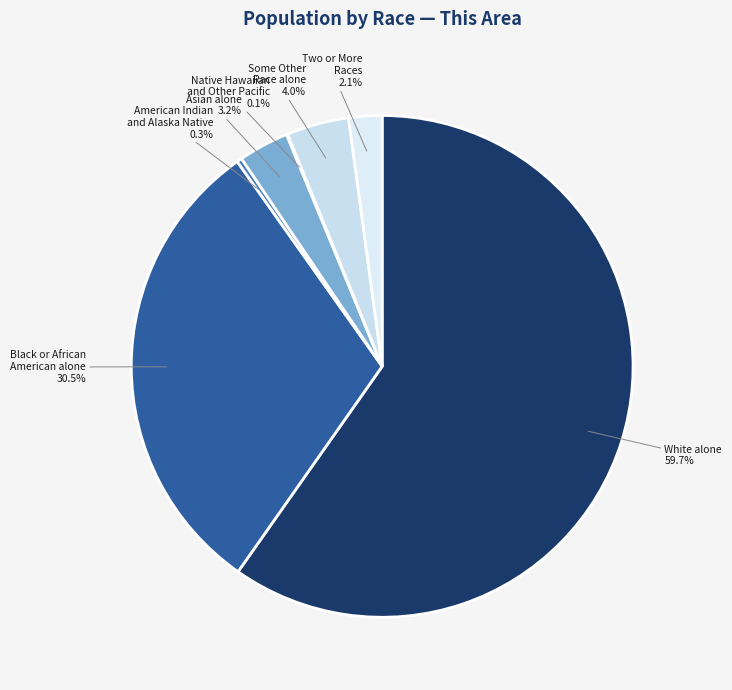

To the nearest percent, what portion does Two or More Races represent?

2%